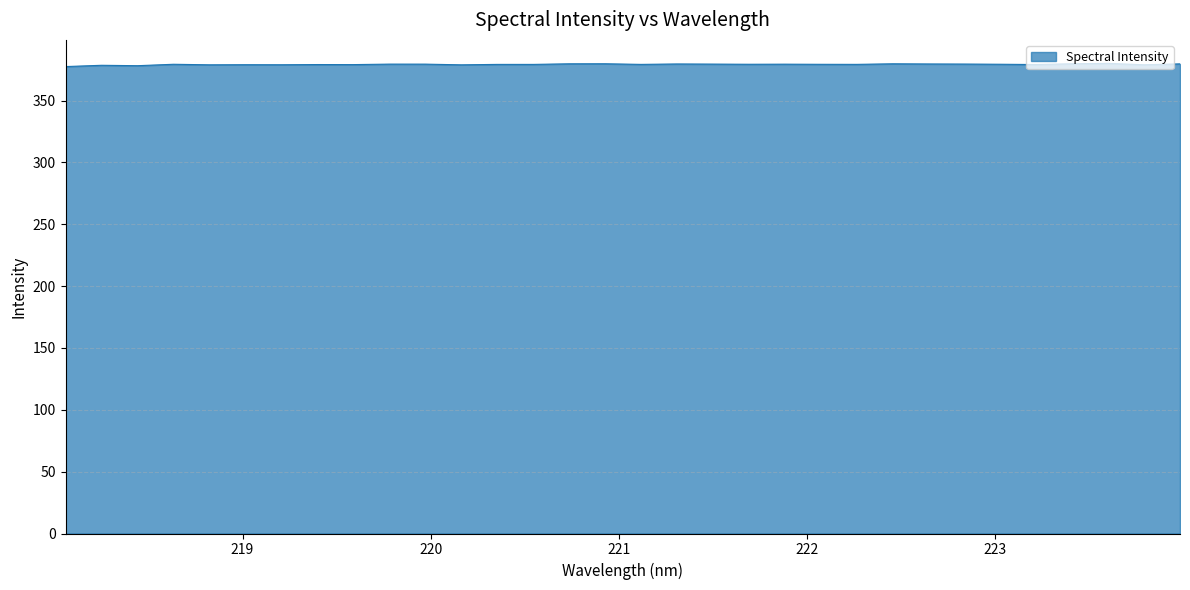

What is the minimum value shown in the chart?

377.5